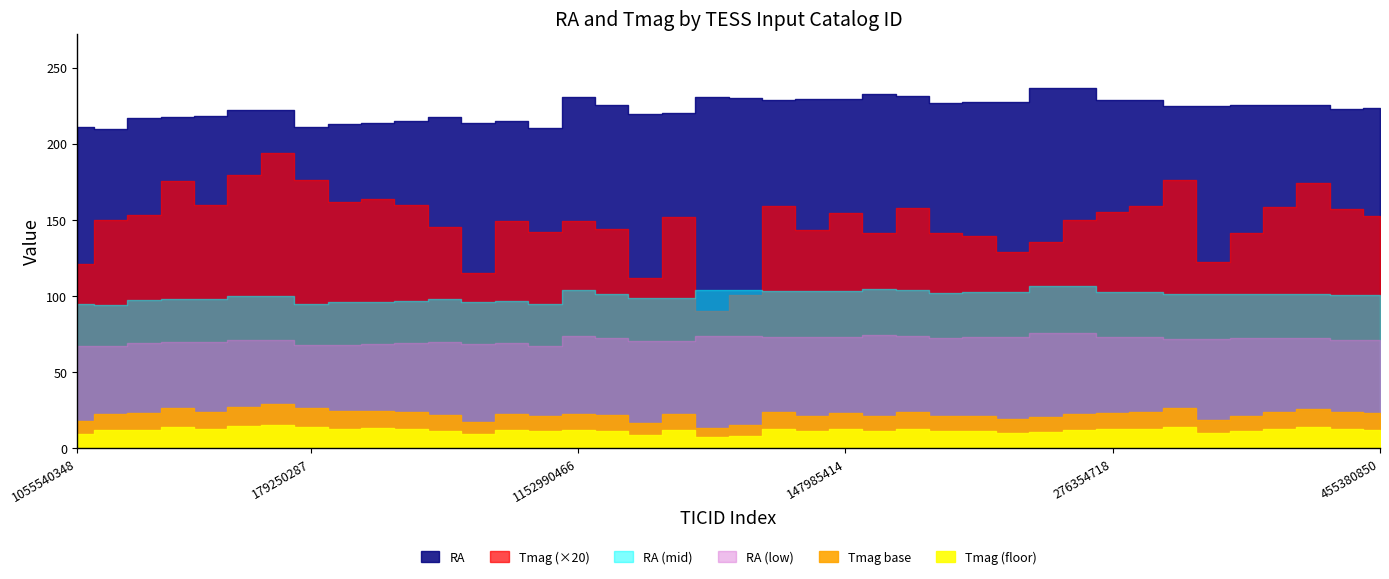

What is the difference between the maximum and minimum values in the Tmag series?

5.2